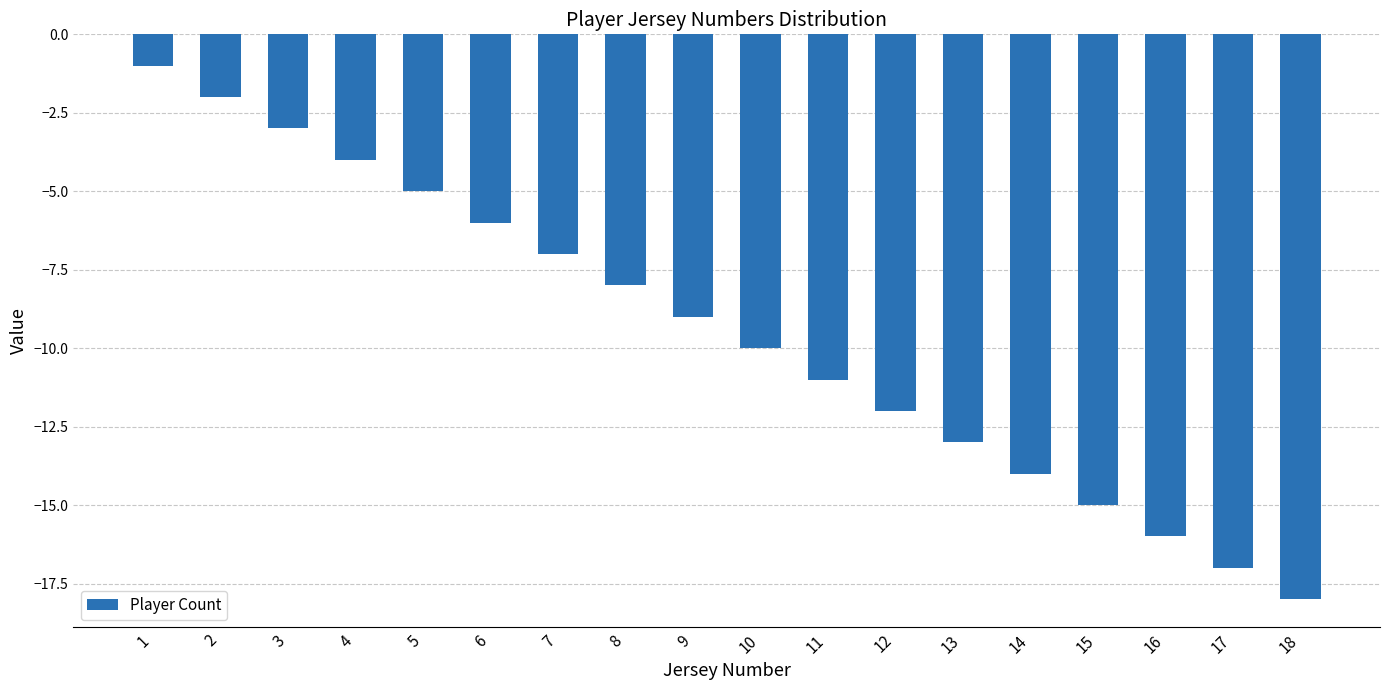

The chart shows a value of -6 at 15. True or false?

False